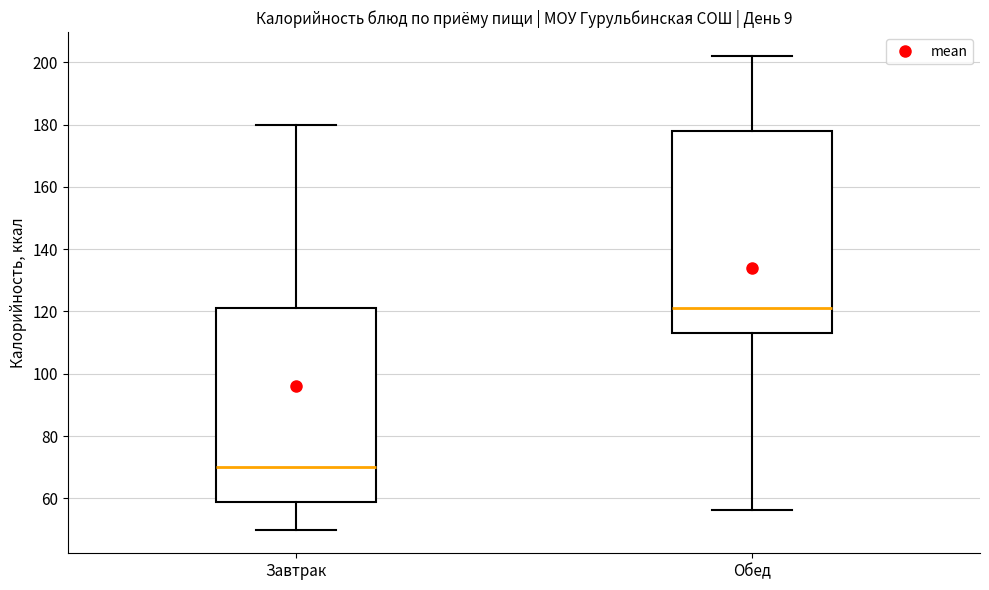

Reading left to right, transcribe this box plot: for each box, give where its median line is, the range the box spans, and where its two whiskers end, as read against the y-axis. The values are not printed on the chart, so give them approximately, as read against the axis.

Завтрак: median 70, box 60 to 122, whiskers 50 to 180
Обед: median 122, box 114 to 178, whiskers 56 to 202